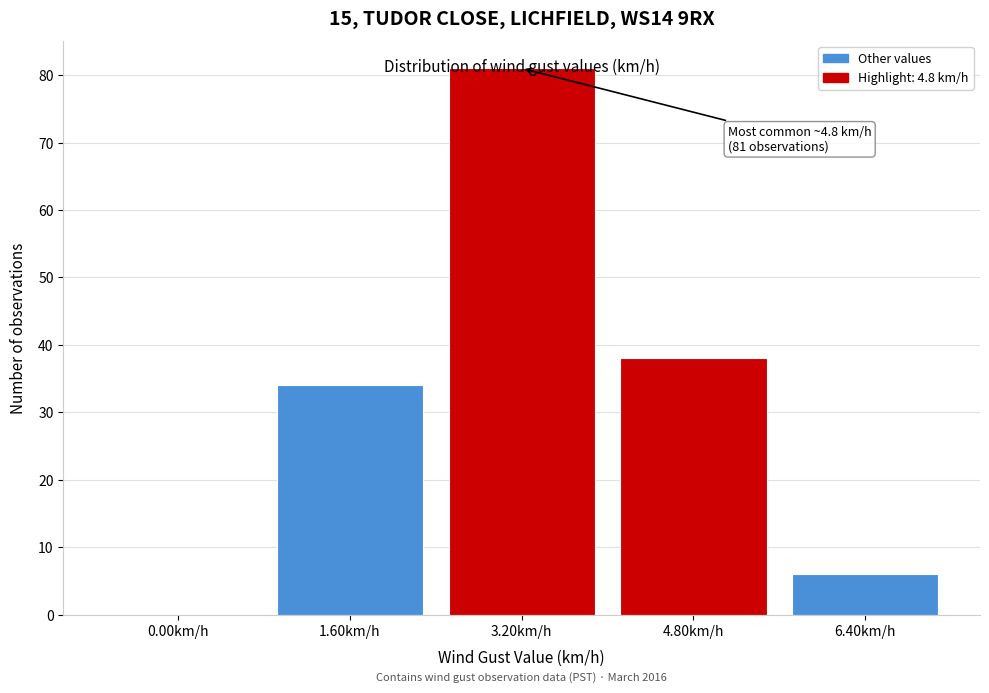

What is the sum of all values?

159